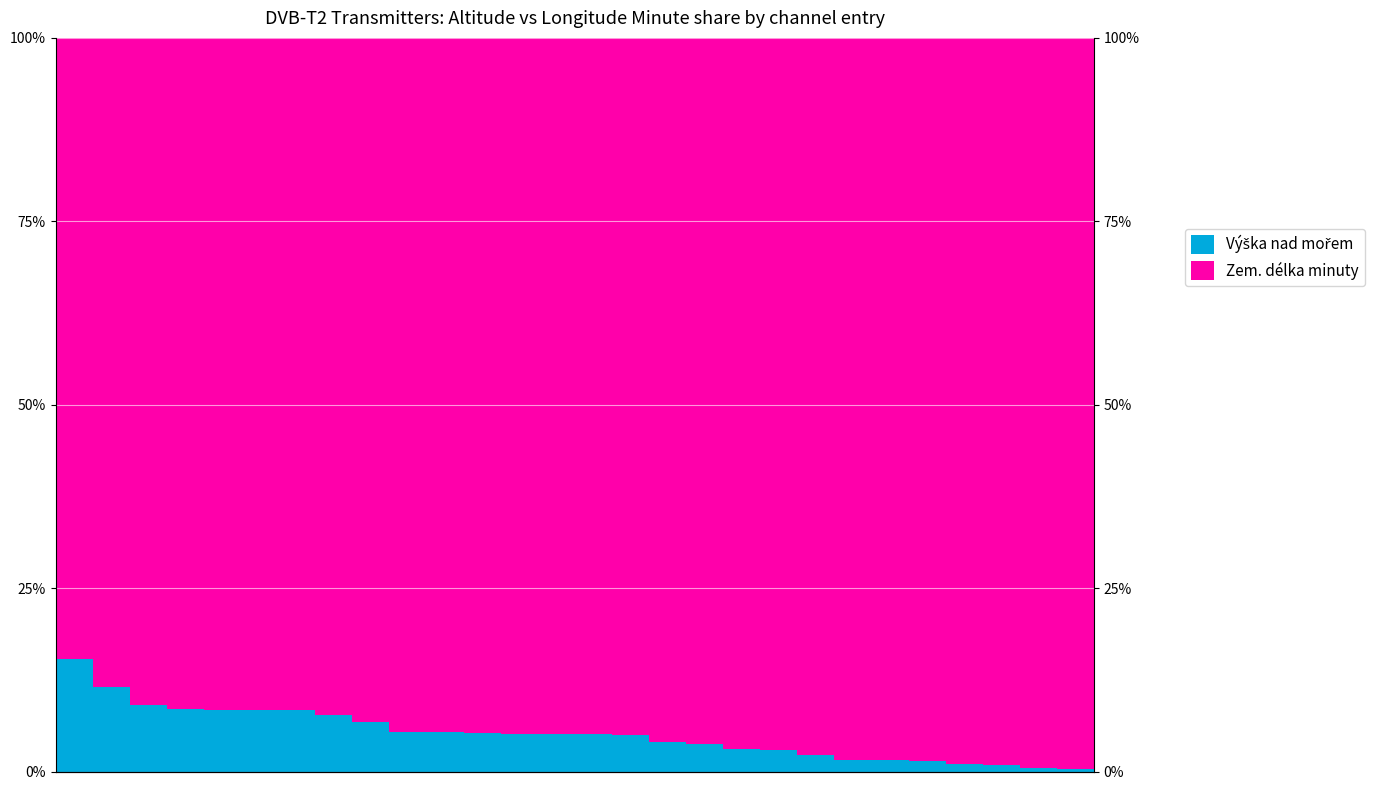

Which category has the lowest value across all series?

27